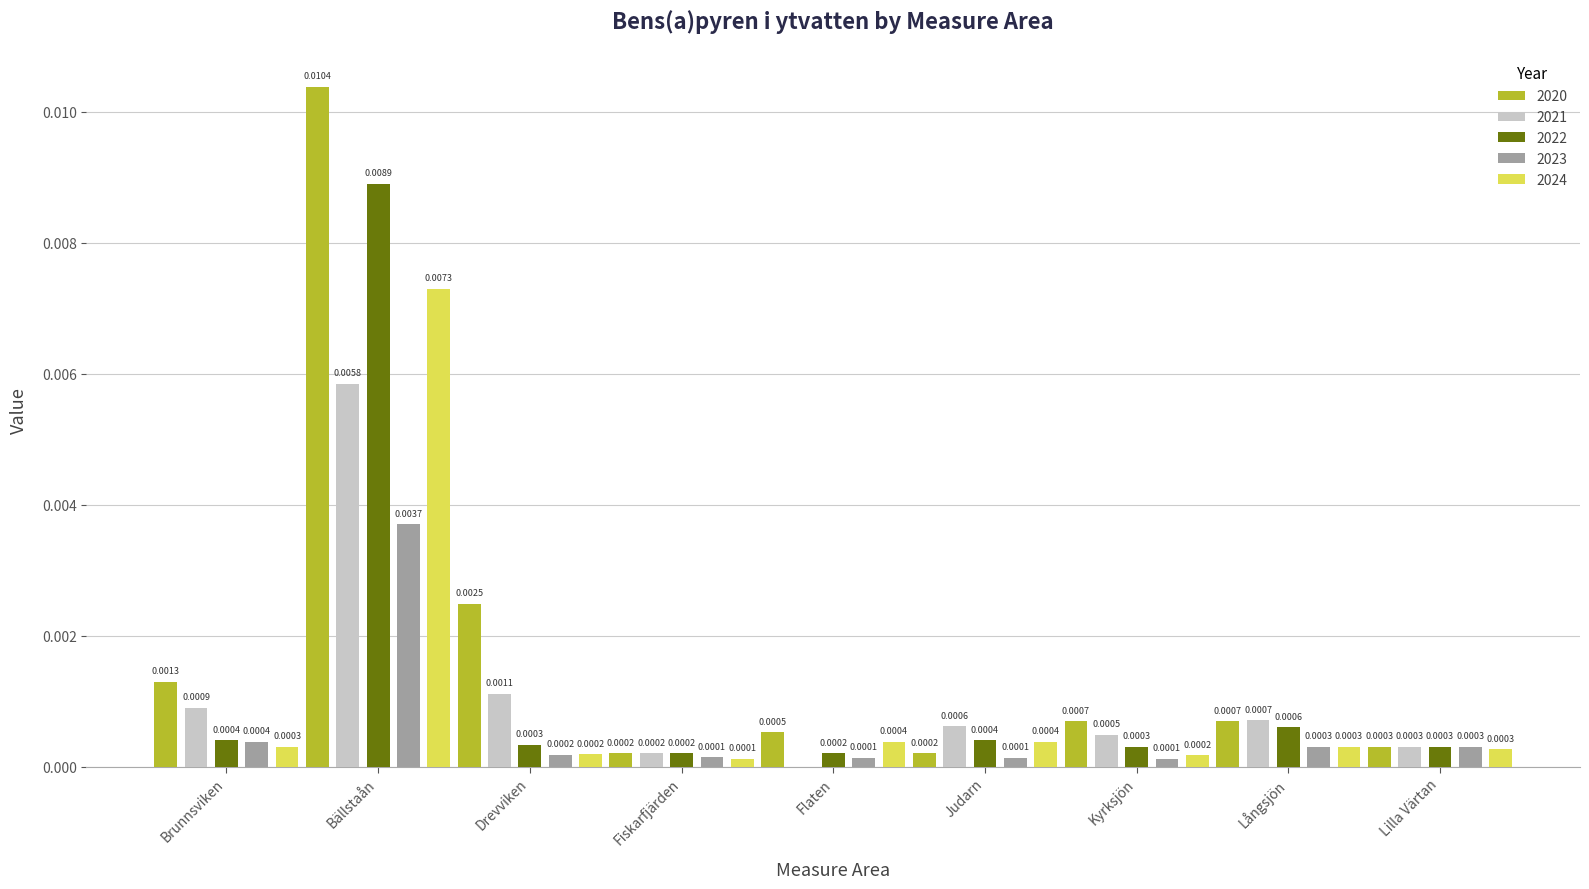

At which category does the chart reach its peak across all series?

Bällstaån